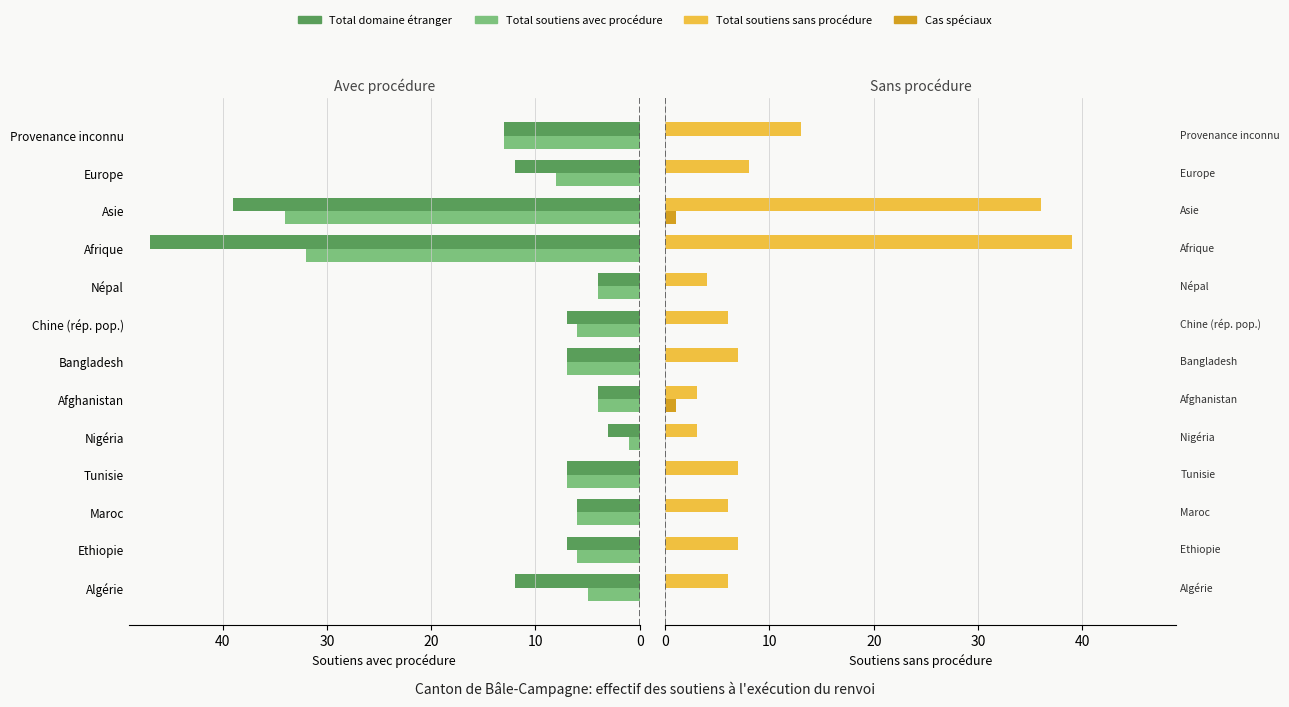

Are the bars grouped side by side (vs. stacked)?

Yes